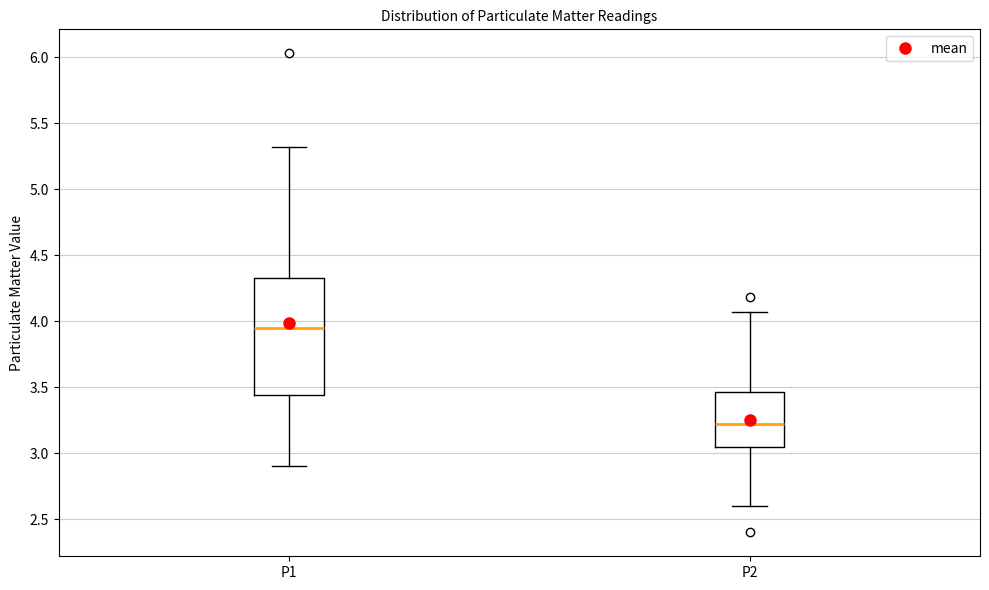

Reading left to right, read every box against the y-axis: the position of its median line, the range the box covers, and the ends of its whiskers. The values are not printed on the chart, so give them approximately, as read against the axis.

P1: median 3.95, box 3.45 to 4.35, whiskers 2.90 to 5.30
P2: median 3.20, box 3.05 to 3.45, whiskers 2.60 to 4.05